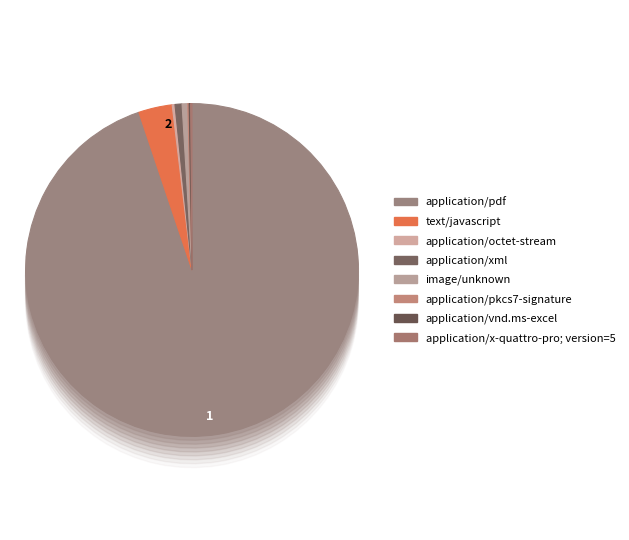

Combined, do application/xml and application/octet-stream account for over 50%?

No